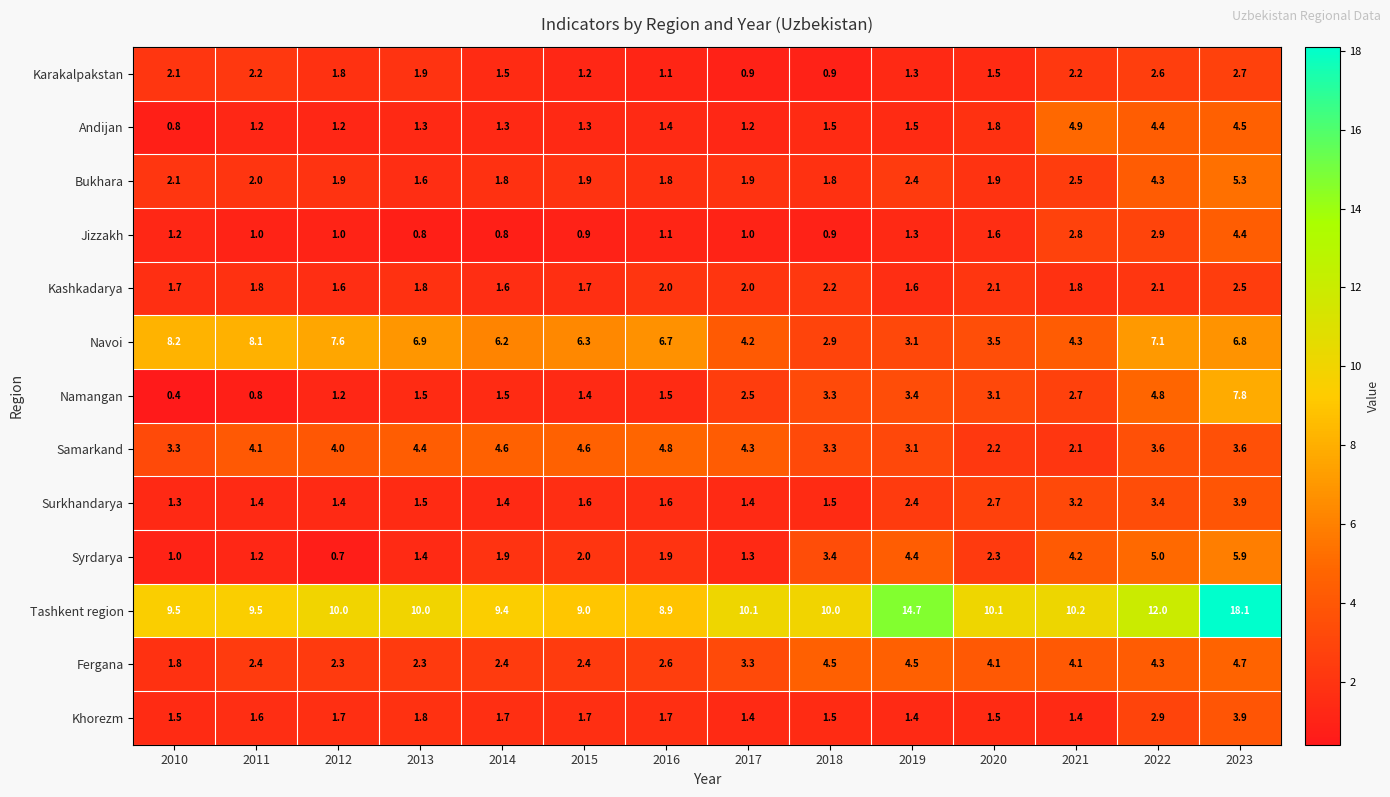

What is the difference between the second highest and second lowest values in the Syrdarya series?

4.0